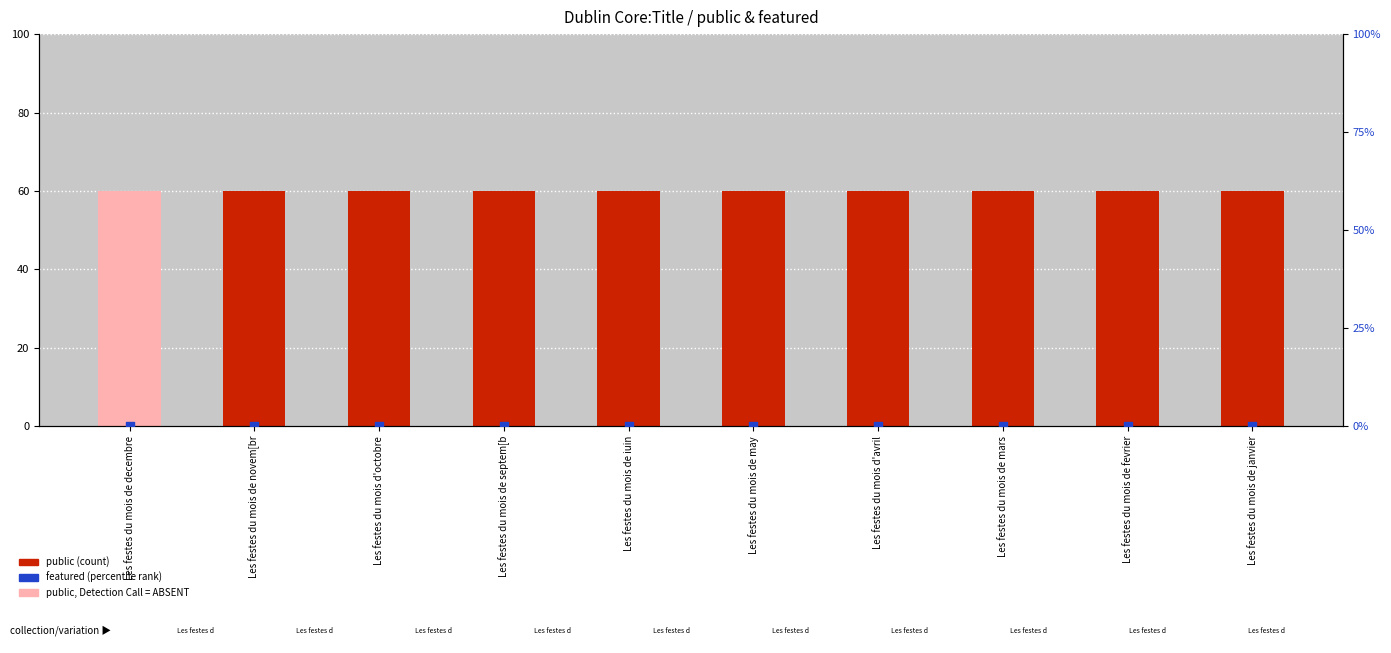

What is the total value across all series at Les festes du mois de iuin?

60